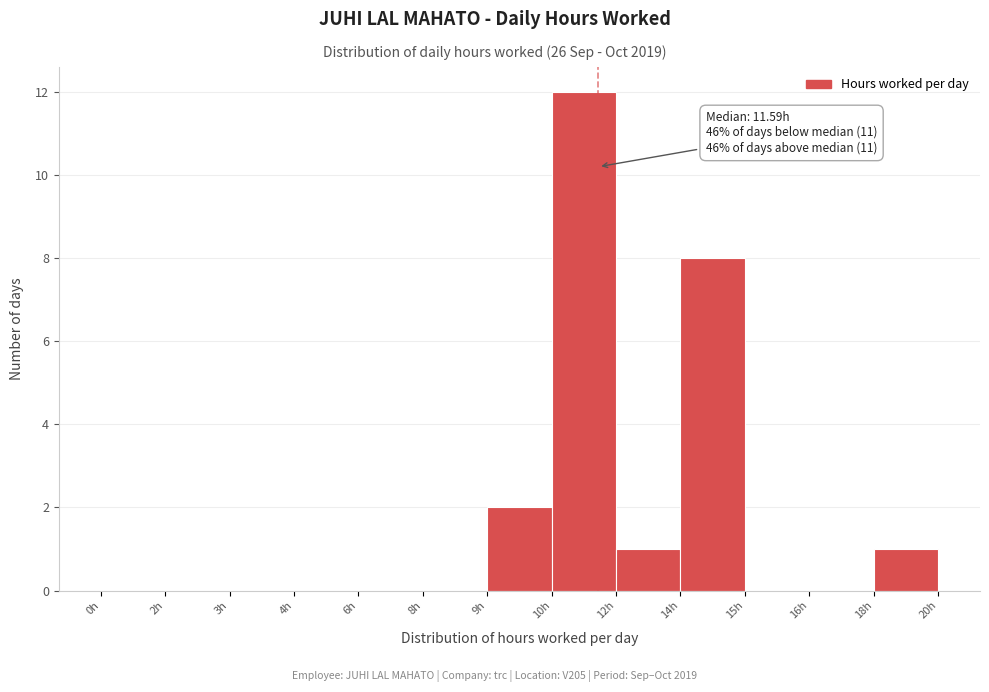

Reading right to left, what are all the values shown in this chart?

18h=1	16h=0	15h=0	14h=8	12h=1	10h=12	9h=2	8h=0	6h=0	4h=0	3h=0	2h=0	0h=0